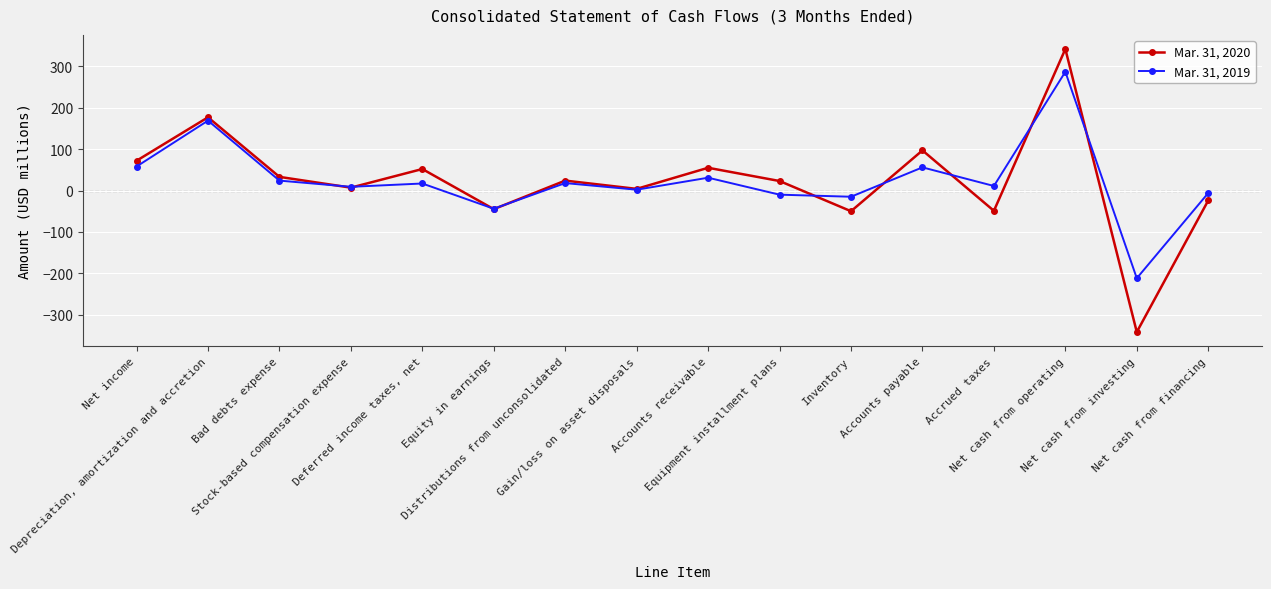

What is the sum of the Mar. 31, 2019 values at Accounts receivable and Accrued taxes?

42